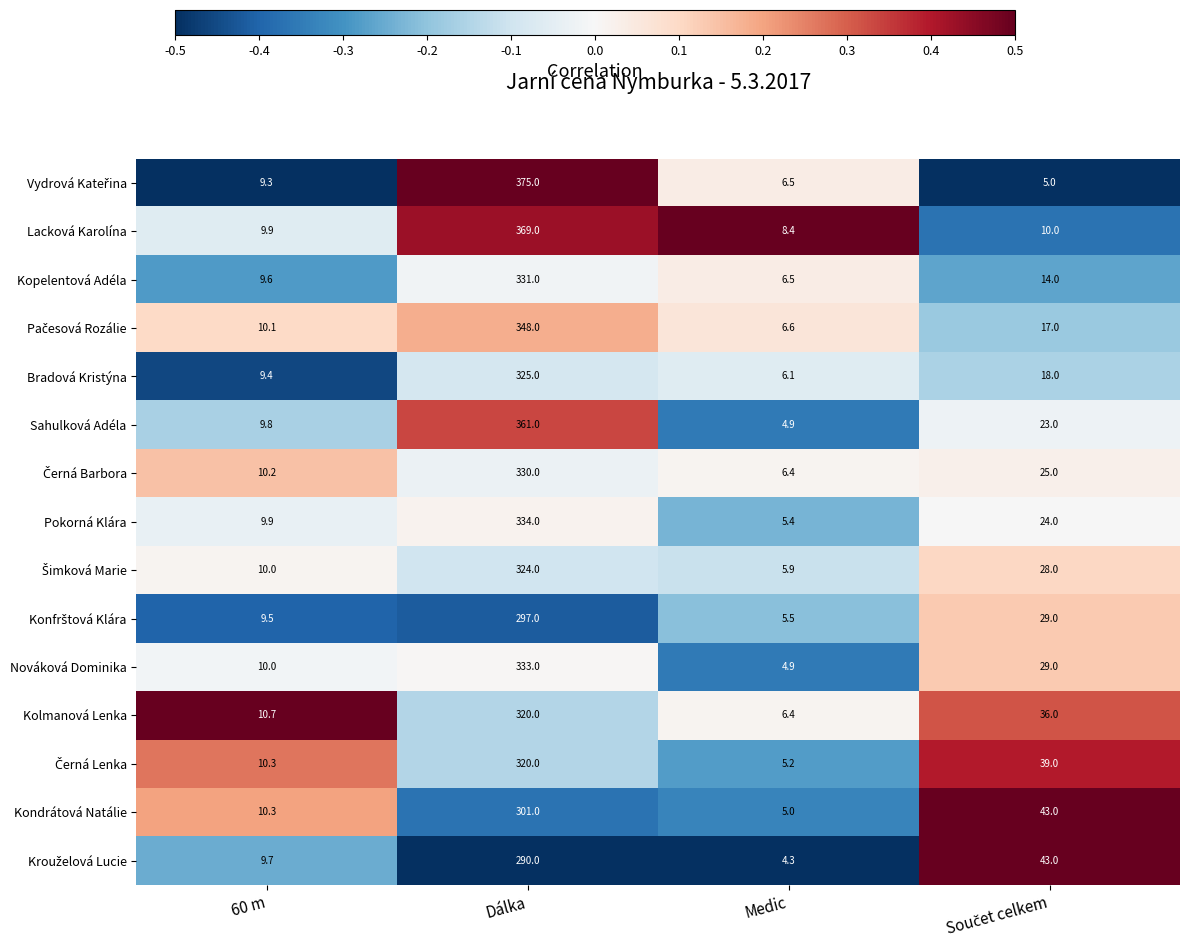

What is the difference between the second highest and minimum values in the Kopelentová Adéla series?

7.5